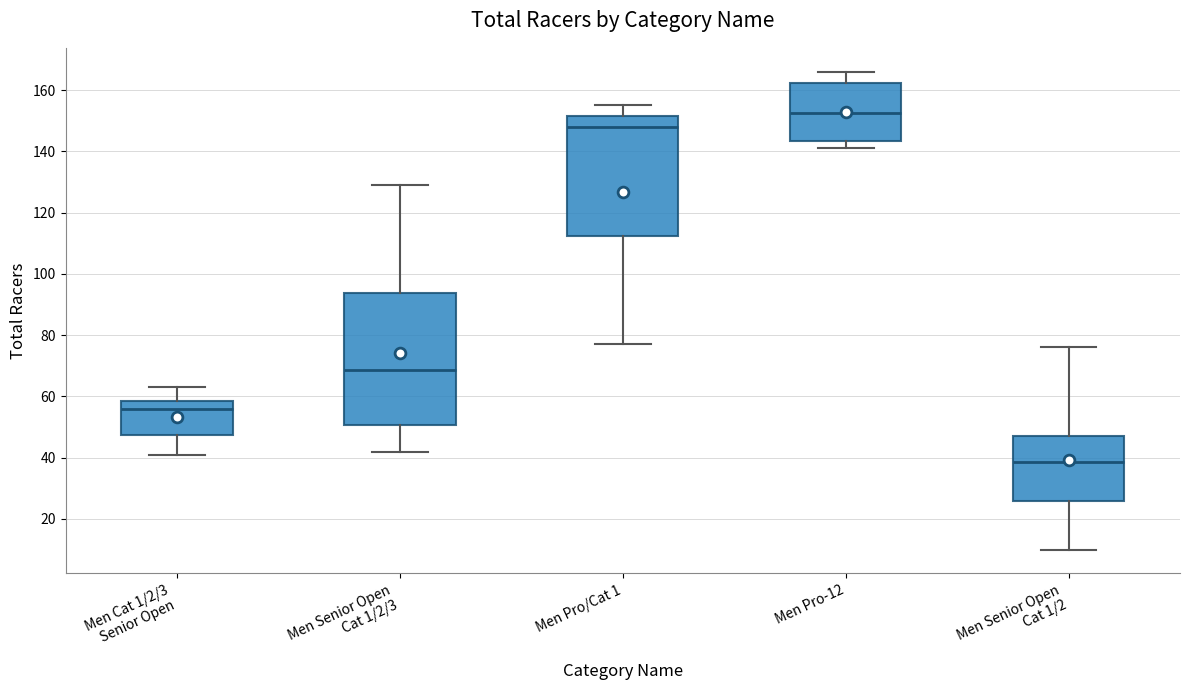

Reading left to right, transcribe this box plot: for each box, give where its median line is, the range the box spans, and where its two whiskers end, as read against the y-axis. The values are not printed on the chart, so give them approximately, as read against the axis.

Men Cat 1/2/3 Senior Open: median 56, box 48 to 58, whiskers 42 to 64
Men Senior Open Cat 1/2/3: median 68, box 50 to 94, whiskers 42 to 130
Men Pro/Cat 1: median 148, box 112 to 152, whiskers 78 to 156
Men Pro-12: median 152, box 144 to 162, whiskers 142 to 166
Men Senior Open Cat 1/2: median 38, box 26 to 48, whiskers 10 to 76